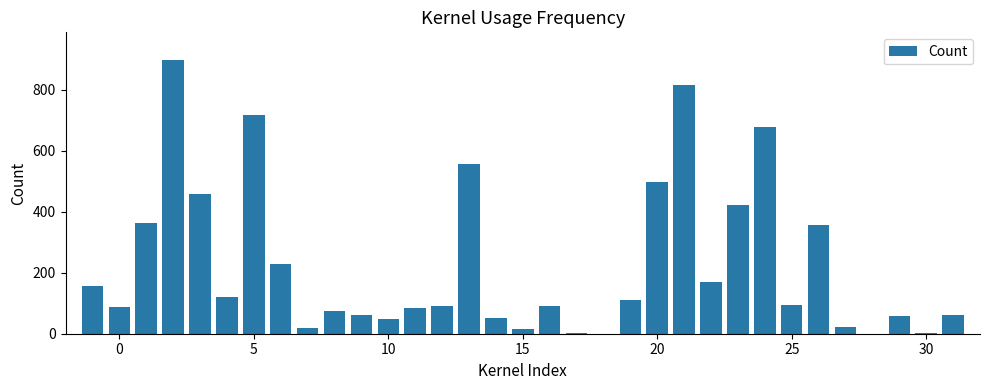

Count the number of data series in this chart.

1